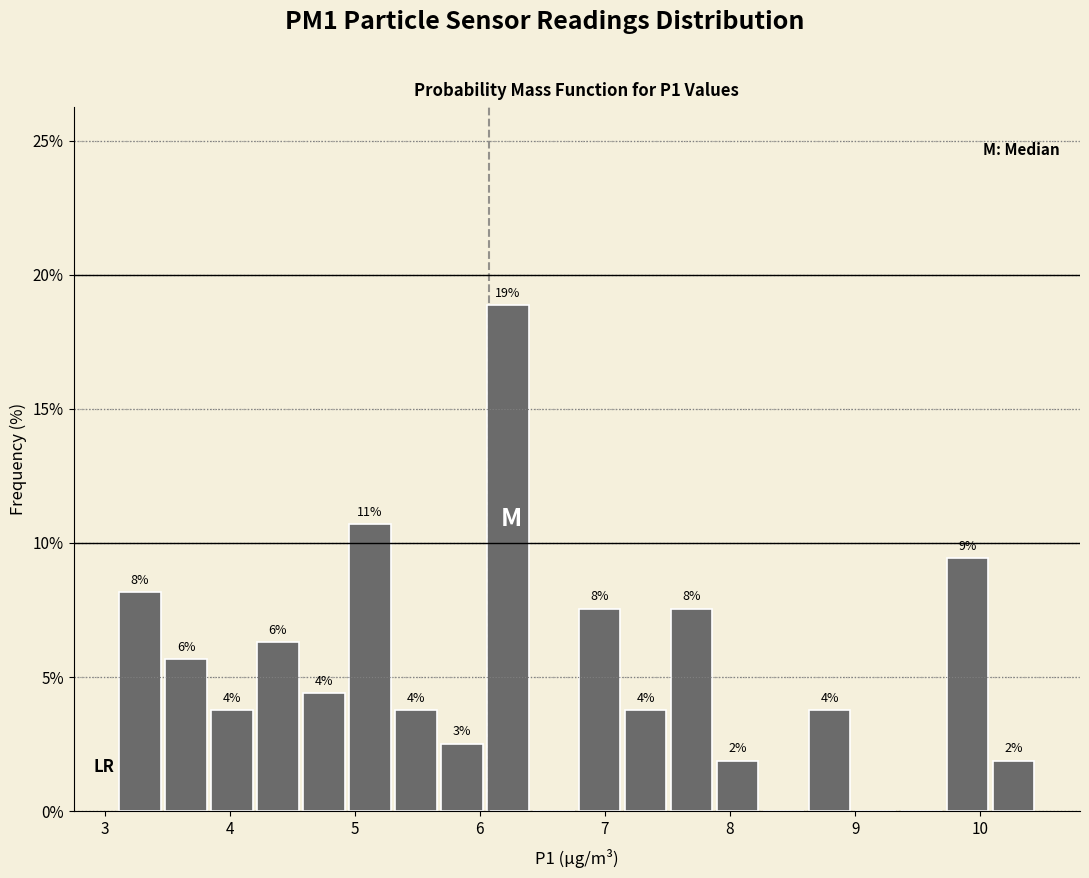

Read against the x-axis, roughly where is the centre of the tallest bar?

6.2